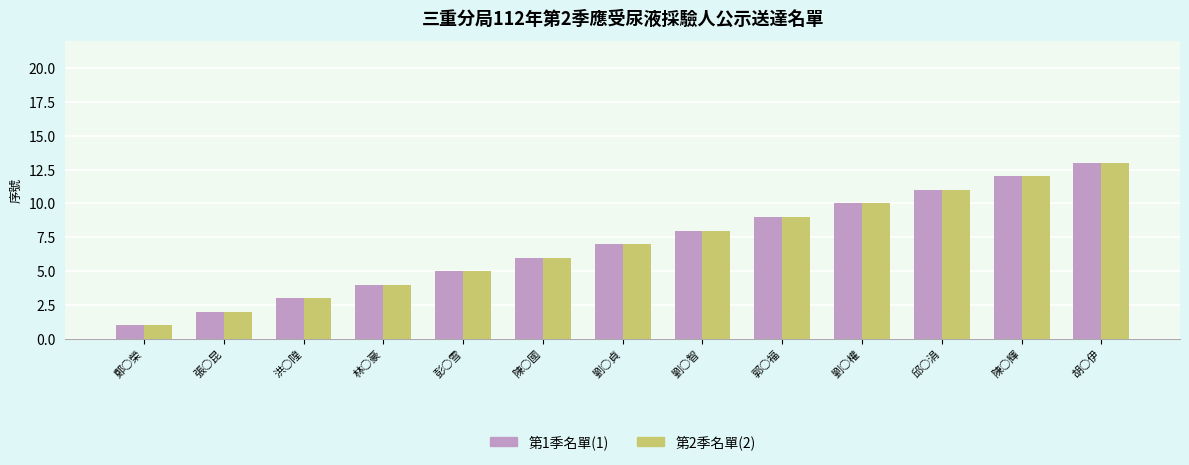

What is the total value across all series at 邱○涓?

22